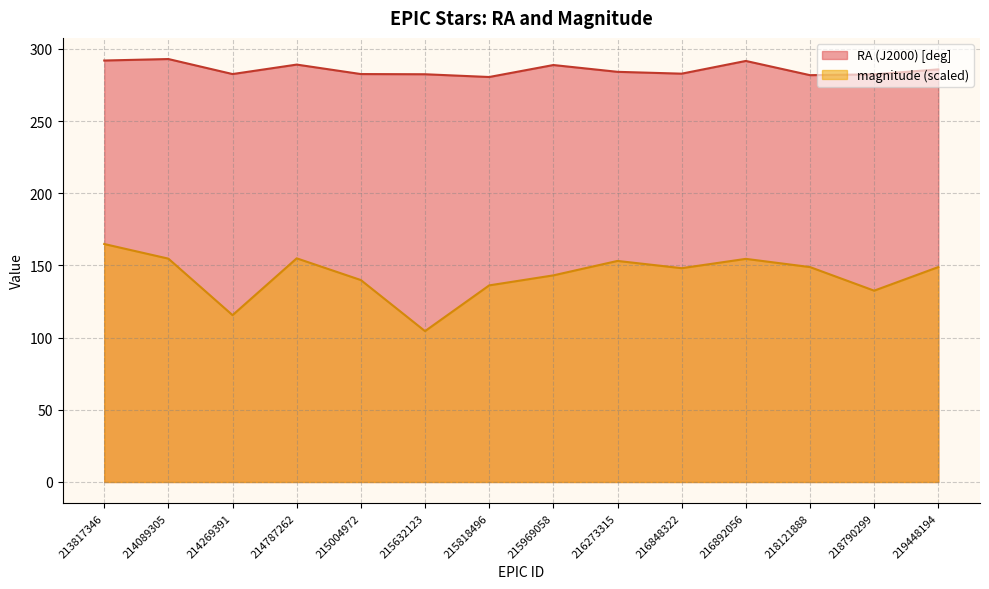

Rank the series by their average value, from highest to lowest.

RA (J2000) [deg], magnitude (scaled)